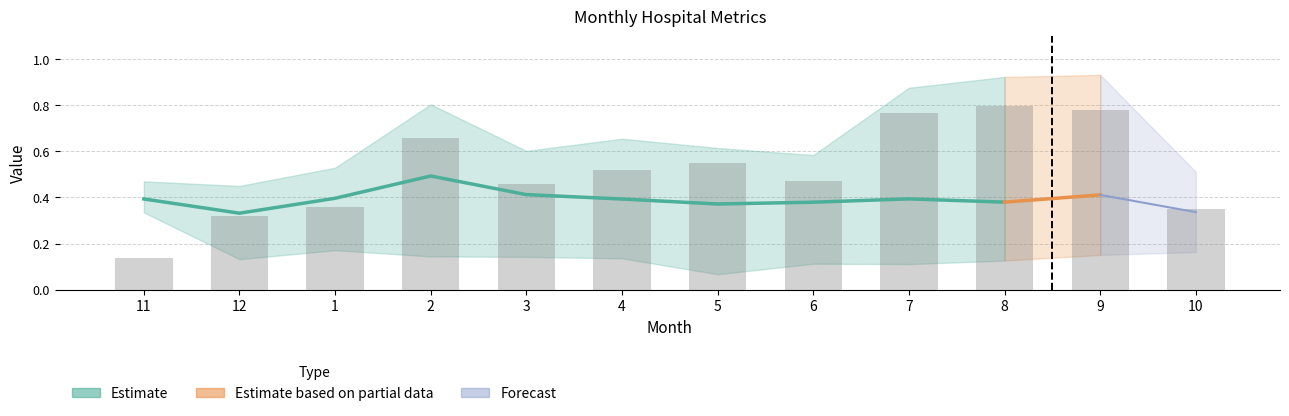

Are the bars grouped side by side (vs. stacked)?

Yes